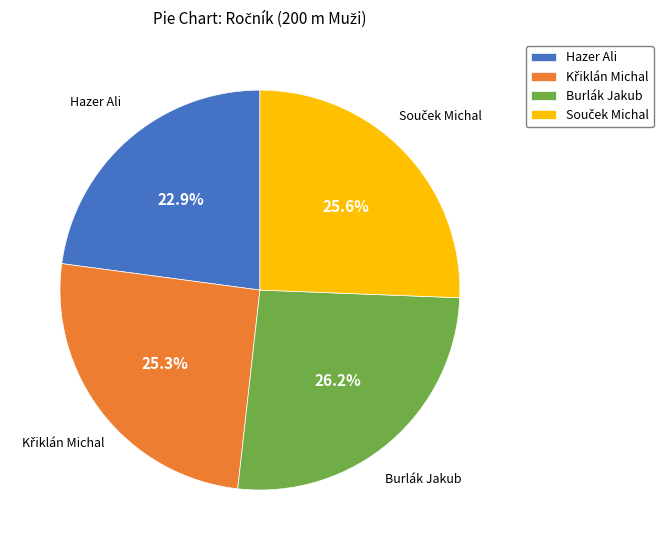

Is there any slice that represents more than half of the pie?

No